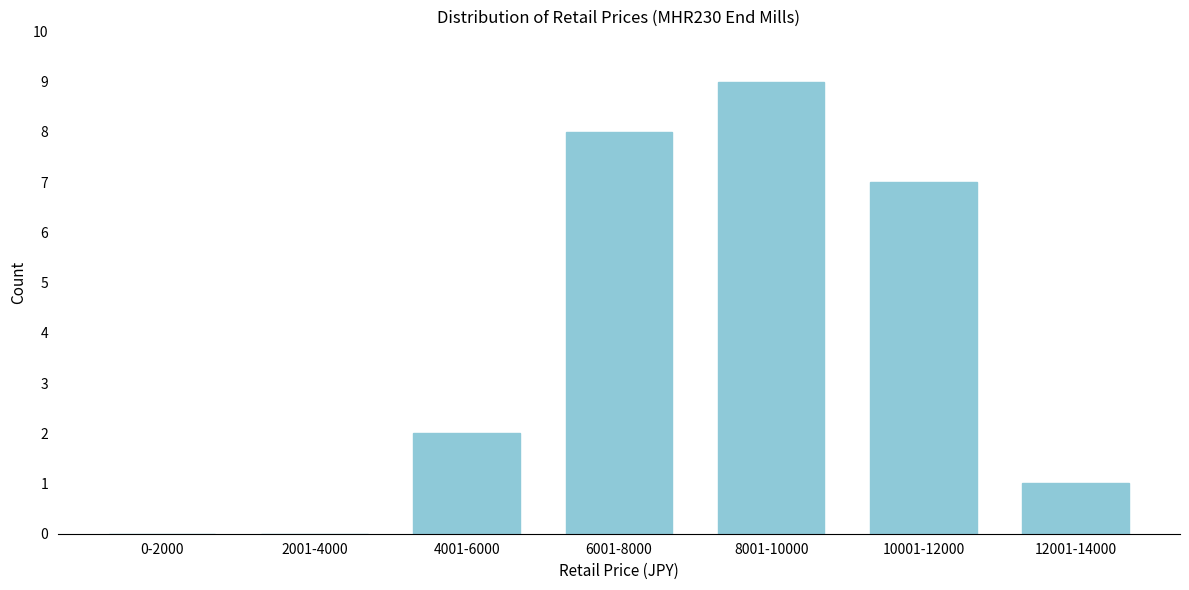

Reading left to right, what are all the values shown in this chart?

0-2000=0	2001-4000=0	4001-6000=2	6001-8000=8	8001-10000=9	10001-12000=7	12001-14000=1